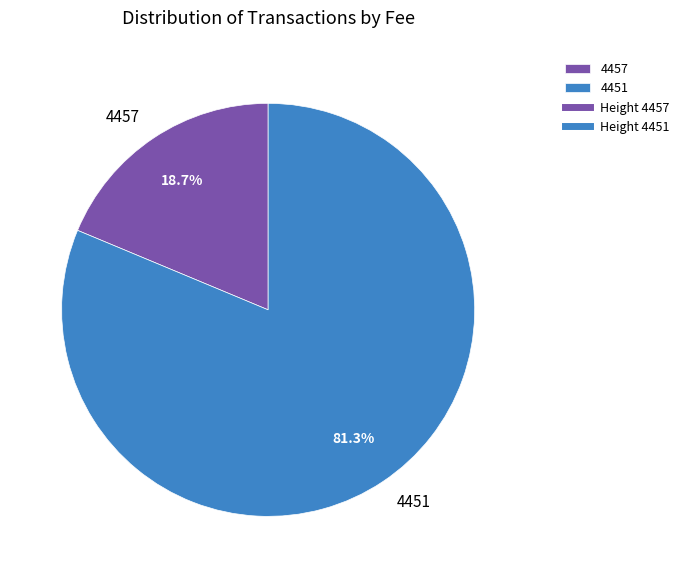

To the nearest percent, what is the average slice percentage?

50%